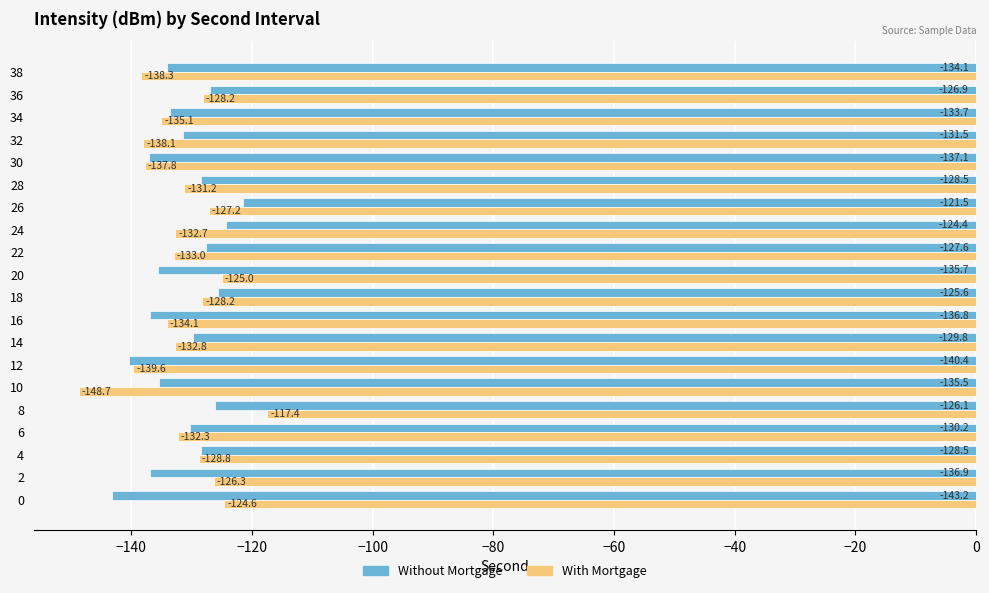

What is the minimum value shown in the chart?

-148.7